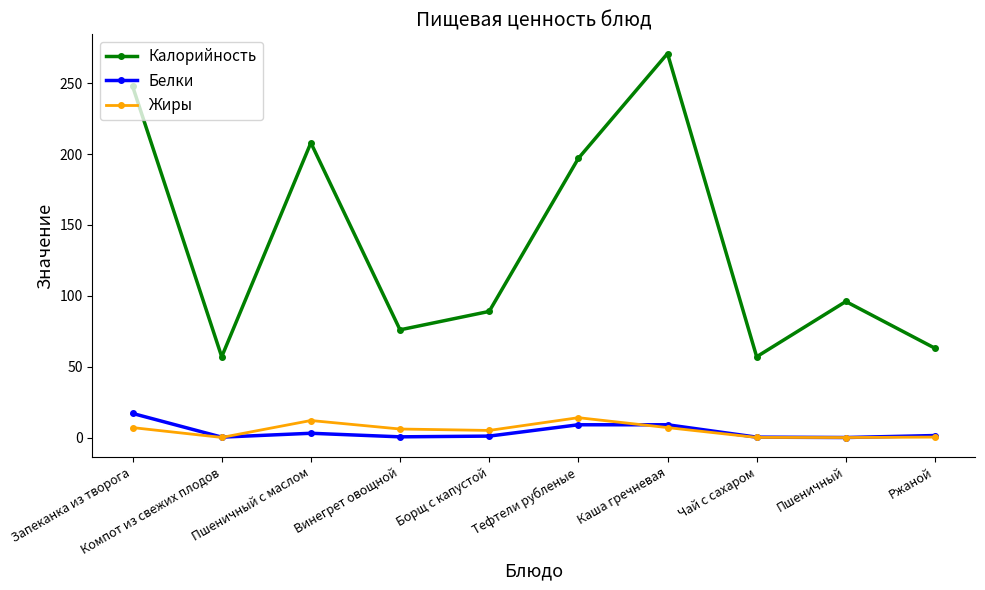

At which category does Калорийность reach its first local valley?

Компот из свежих плодов